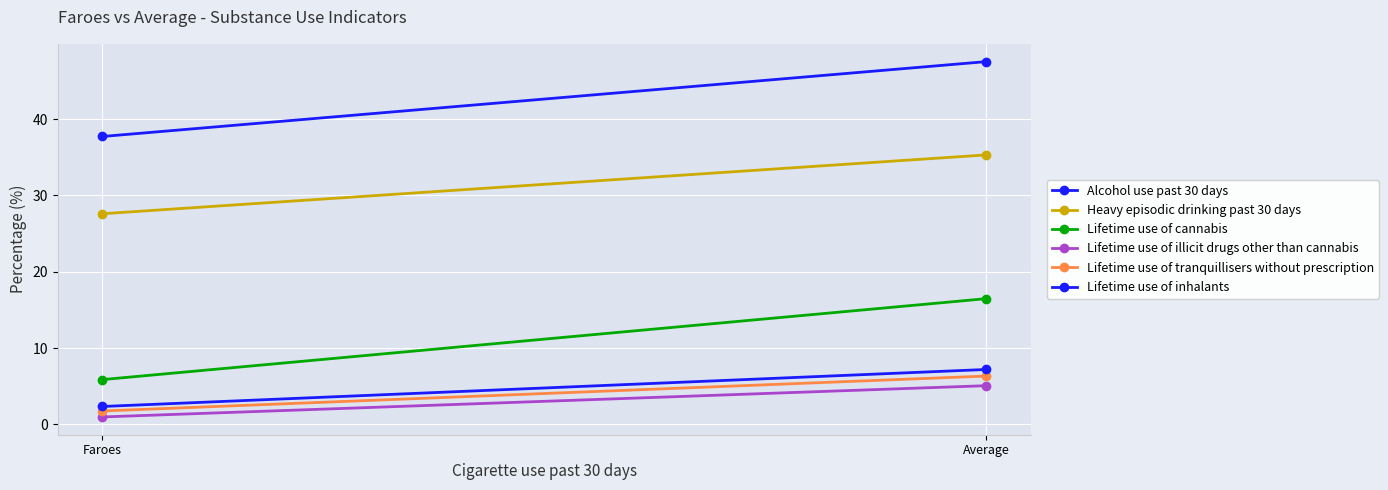

What is the sum of the Lifetime use of inhalants values at Faroes and Average?

9.6